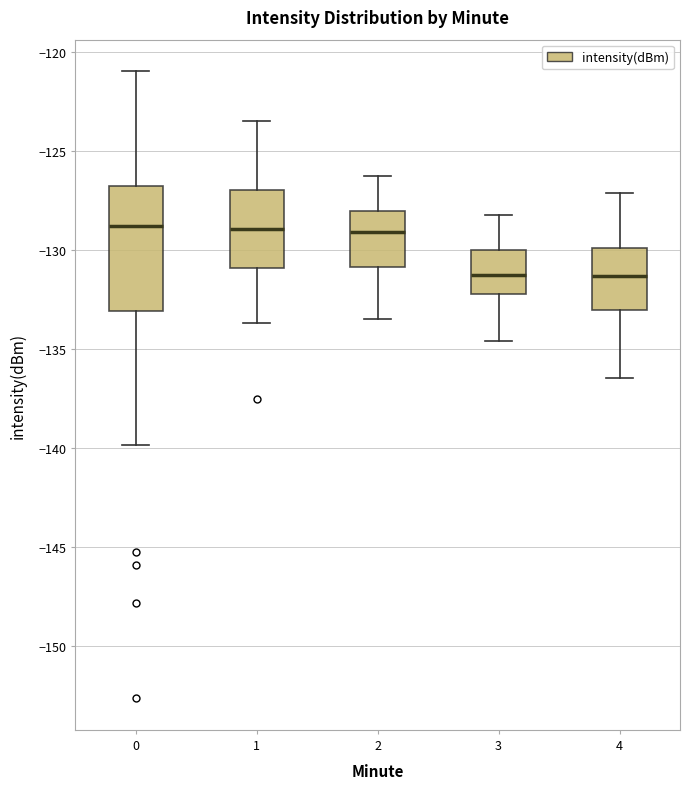

Reading left to right, transcribe this box plot: for each box, give where its median line is, the range the box spans, and where its two whiskers end, as read against the y-axis. The values are not printed on the chart, so give them approximately, as read against the axis.

0: median -129.0, box -133.0 to -126.5, whiskers -140.0 to -121.0
1: median -129.0, box -131.0 to -127.0, whiskers -133.5 to -123.5
2: median -129.0, box -131.0 to -128.0, whiskers -133.5 to -126.0
3: median -131.0, box -132.0 to -130.0, whiskers -134.5 to -128.0
4: median -131.5, box -133.0 to -130.0, whiskers -136.5 to -127.0